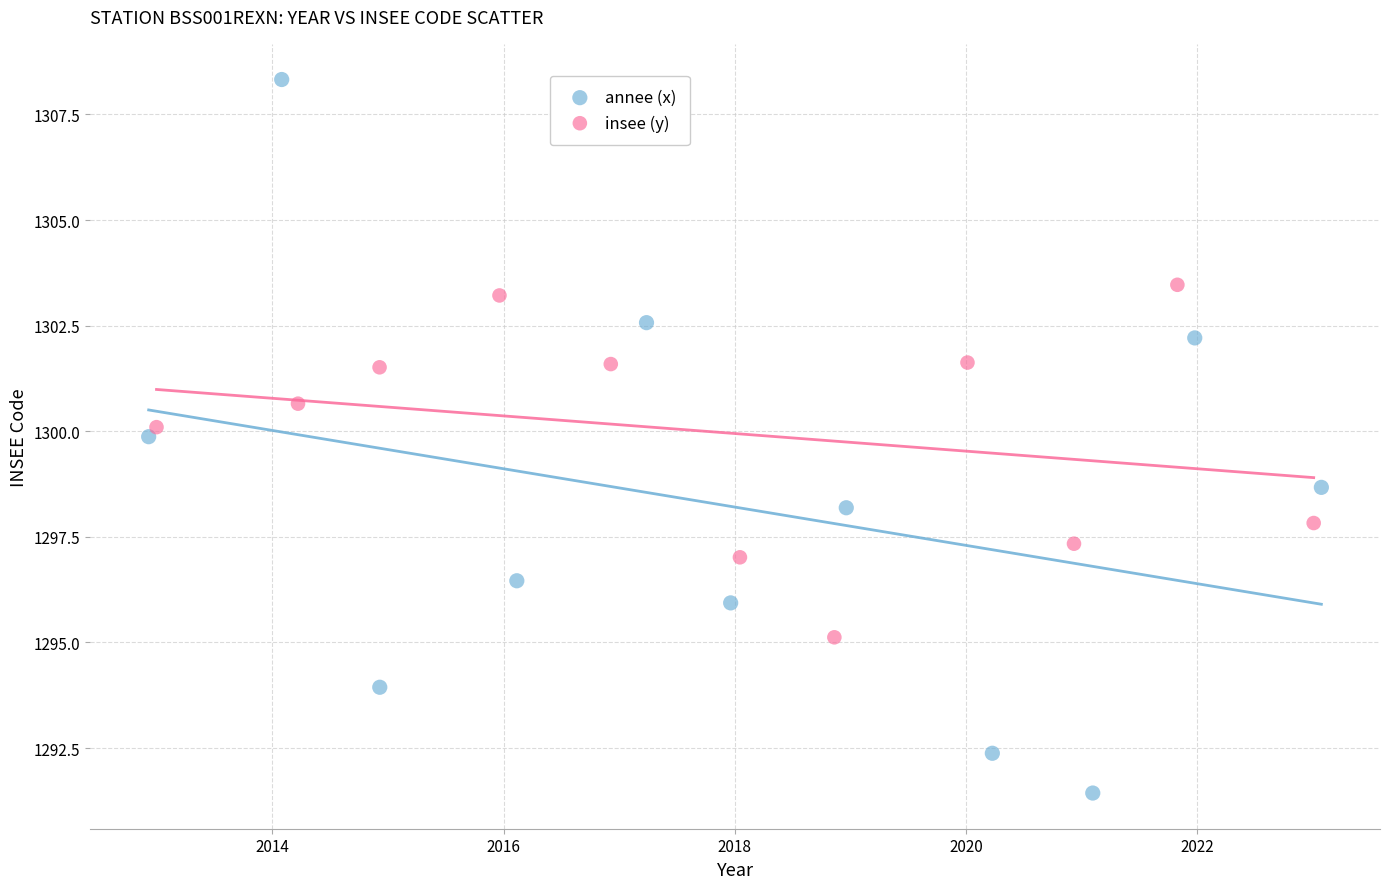

Which series has the largest Y range (max minus min)?

annee (x)